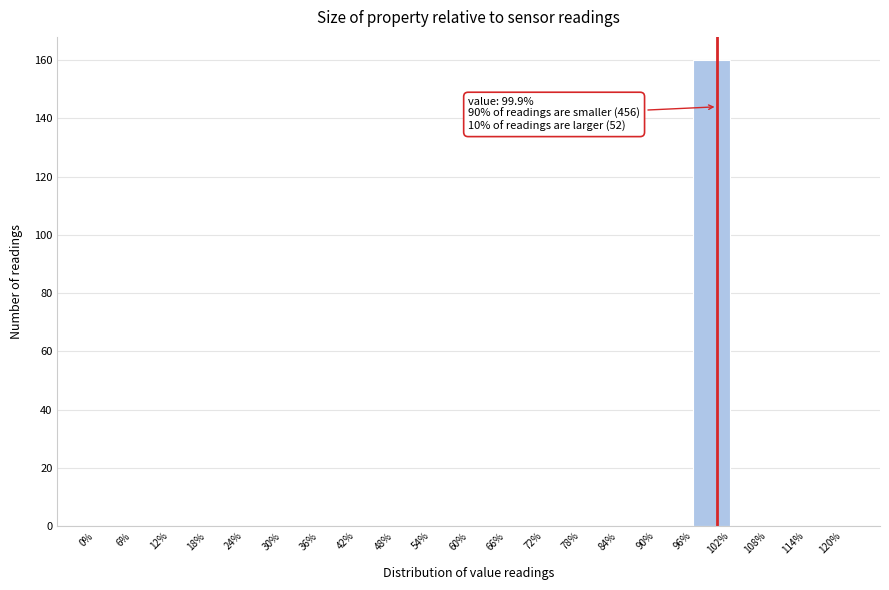

Which range on the x-axis has the tallest bar?

96% to 102%